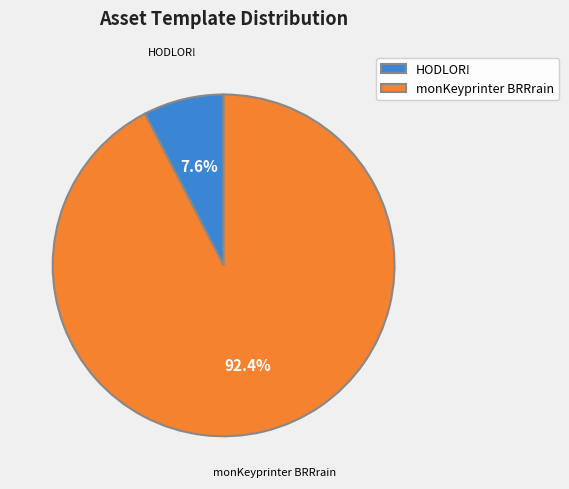

Which slice represents more than half of the pie?

monKeyprinter BRRrain